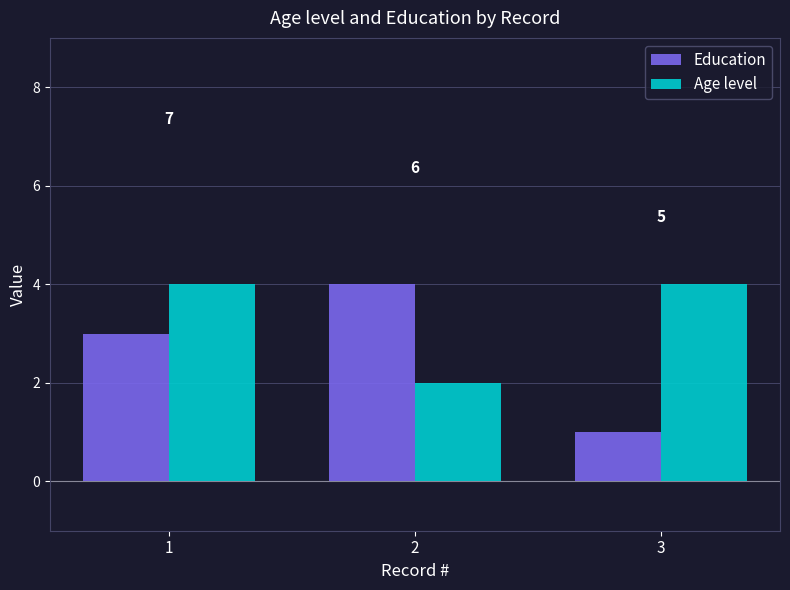

What are all the series names shown in the legend?

Education, Age level